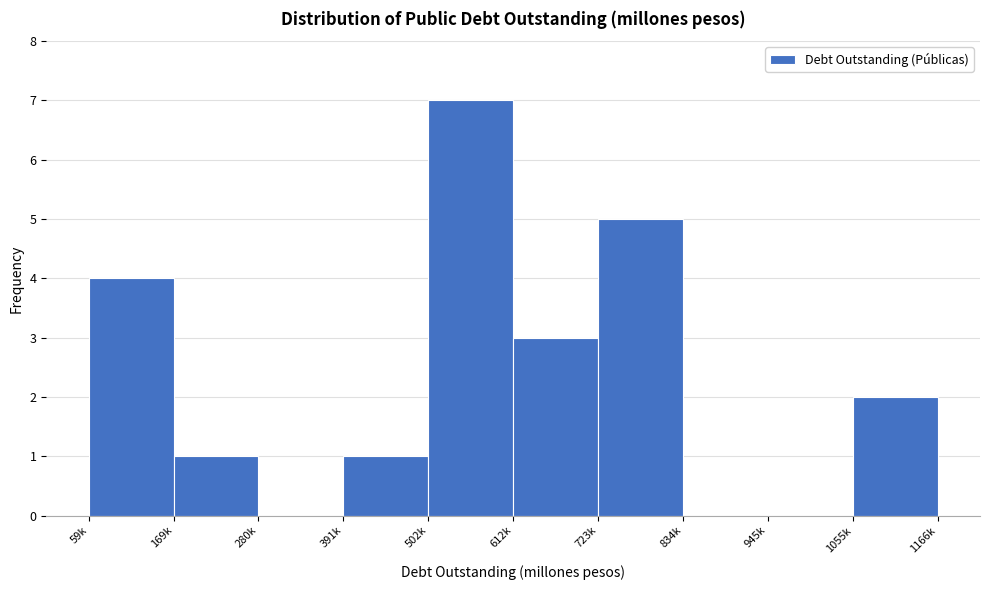

Reading right to left, what are all the values shown in this chart?

1055k=2	945k=0	834k=0	723k=5	612k=3	502k=7	391k=1	280k=0	169k=1	59k=4